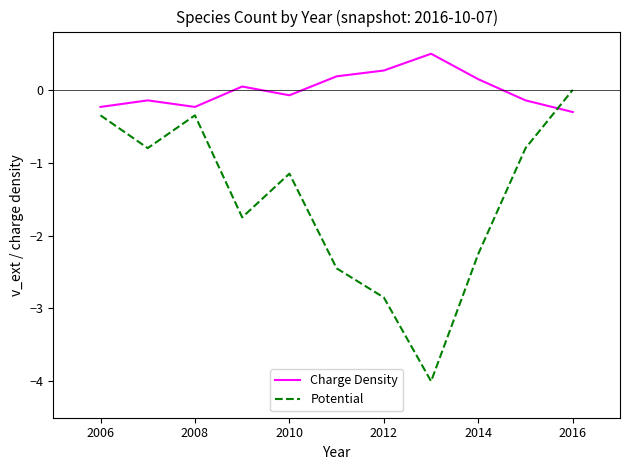

List the series in order of their overall mean, lowest first.

Potential, Charge Density